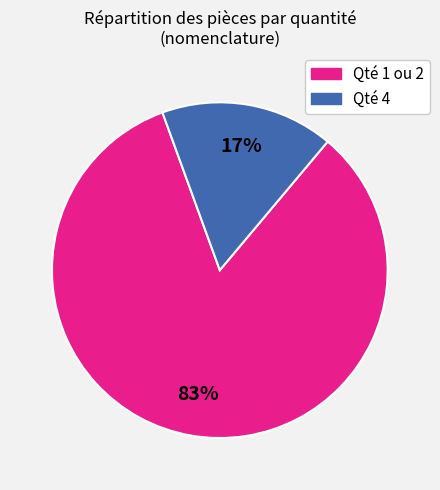

Is there a majority slice in this chart?

Yes